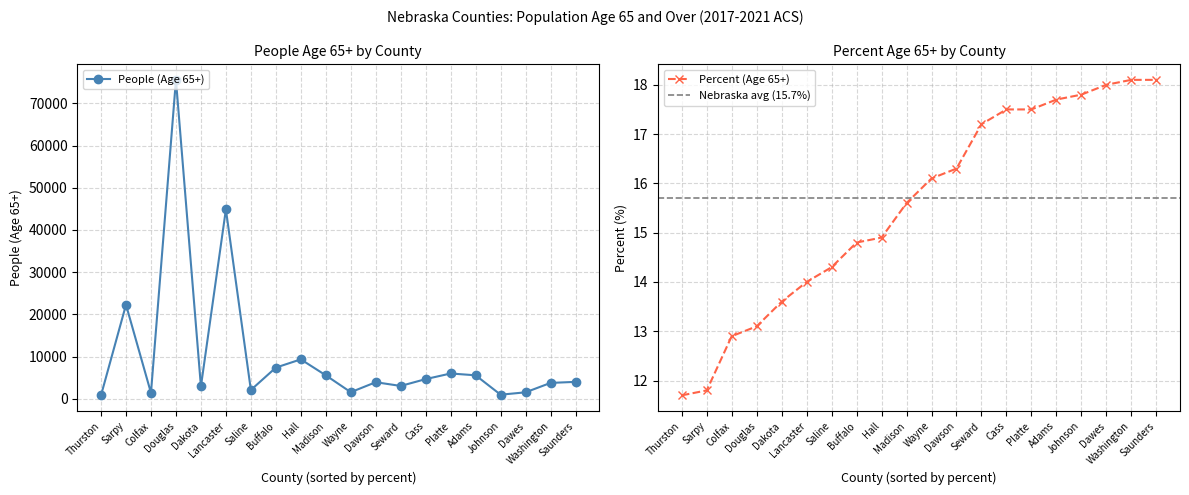

The Percent (Age 65+) series shows 17.5 at Platte. True or false?

True